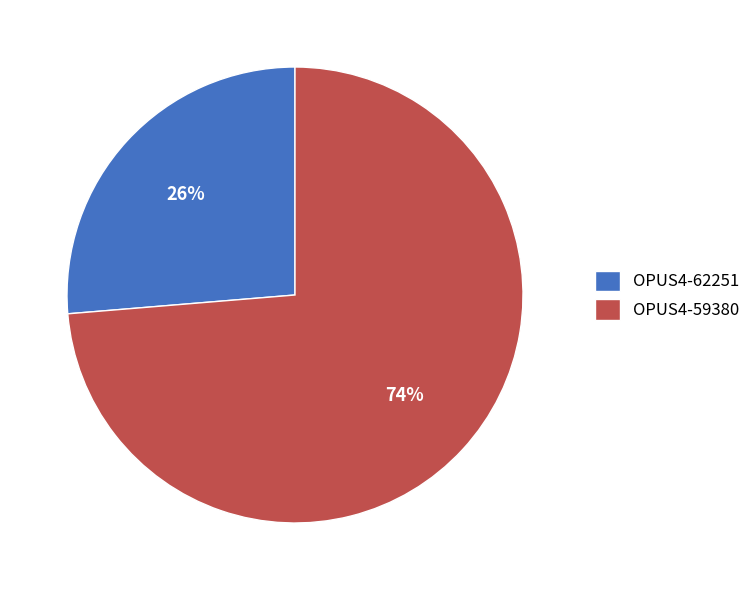

Is the sum of OPUS4-59380 and OPUS4-62251 greater than half?

Yes